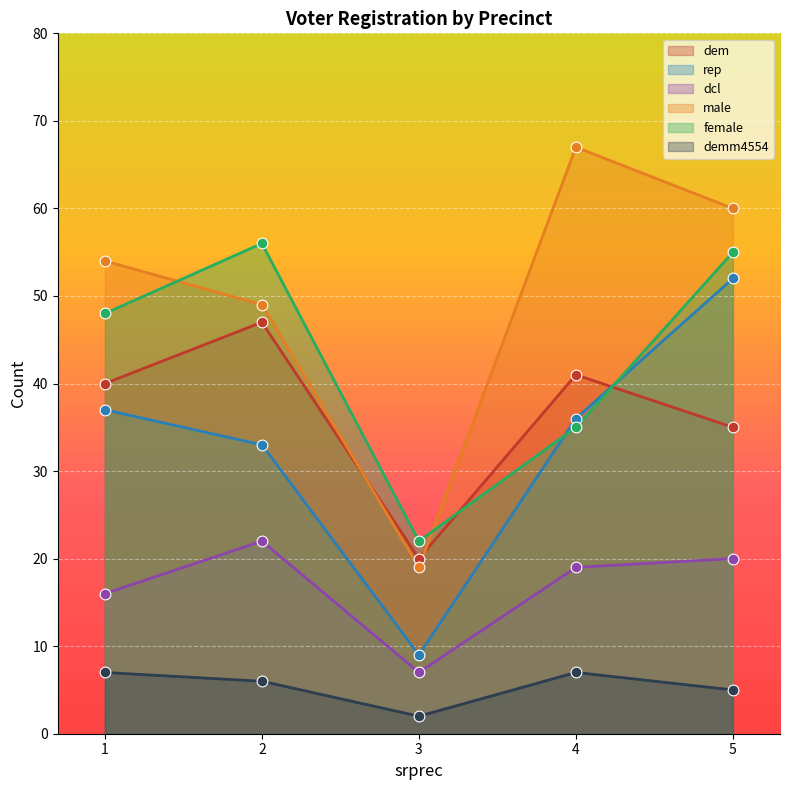

Which series has the largest total across all categories?

male